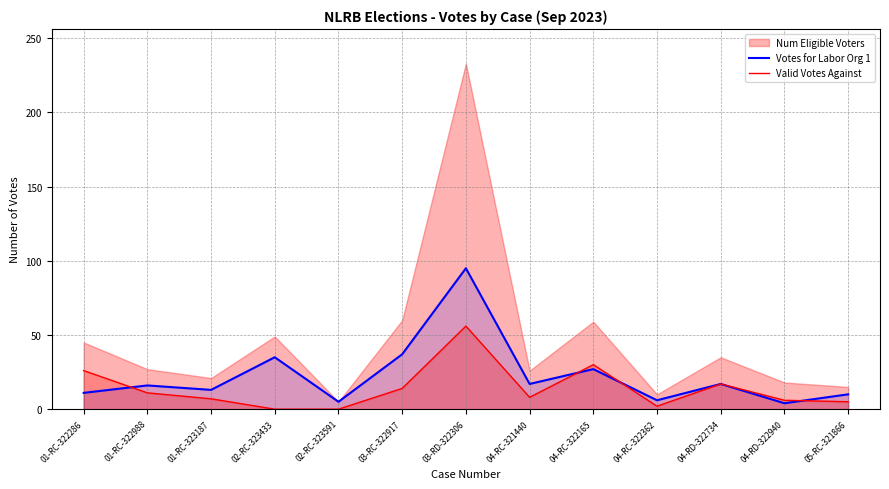

True or false: Votes for Labor Org 1 has more than 2 points higher than both neighbors.

True